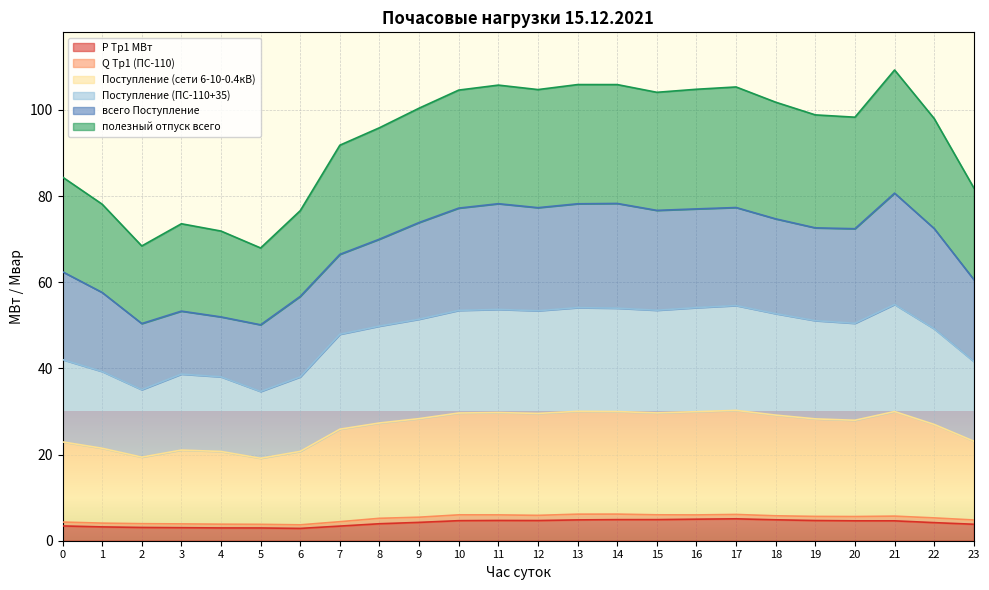

Does the chart display data point markers on the line(s)?

No